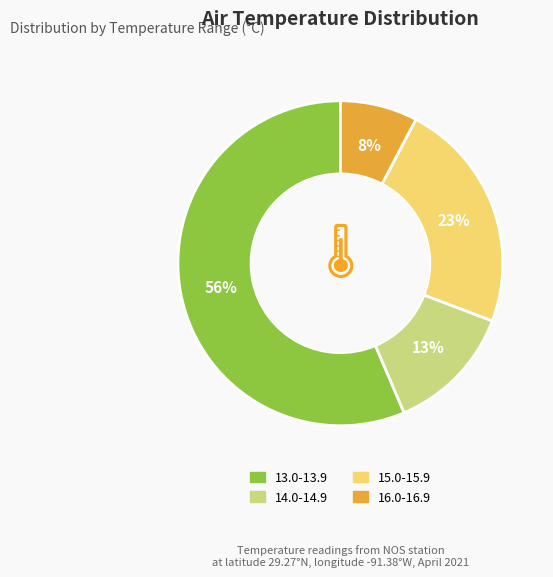

Which category has the biggest portion of the pie?

13.0-13.9